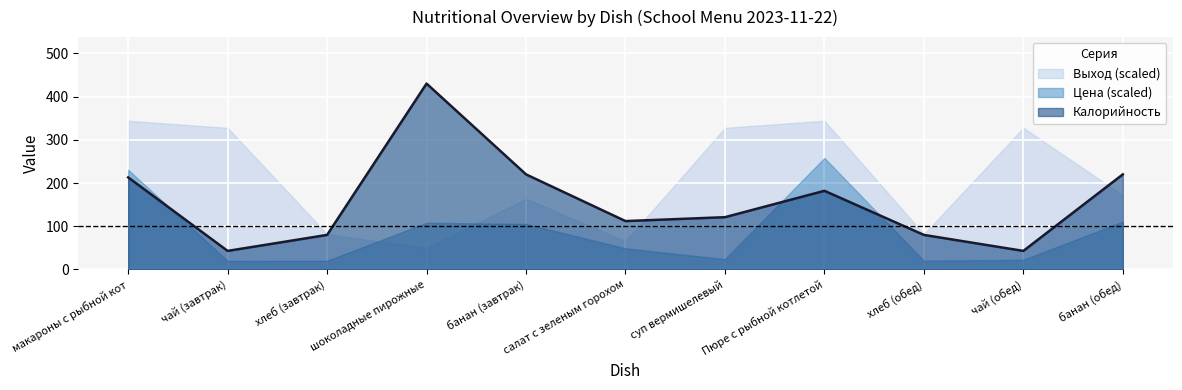

After their last crossing, which series has the higher values: Выход (scaled) or Цена (scaled)?

Выход (scaled)